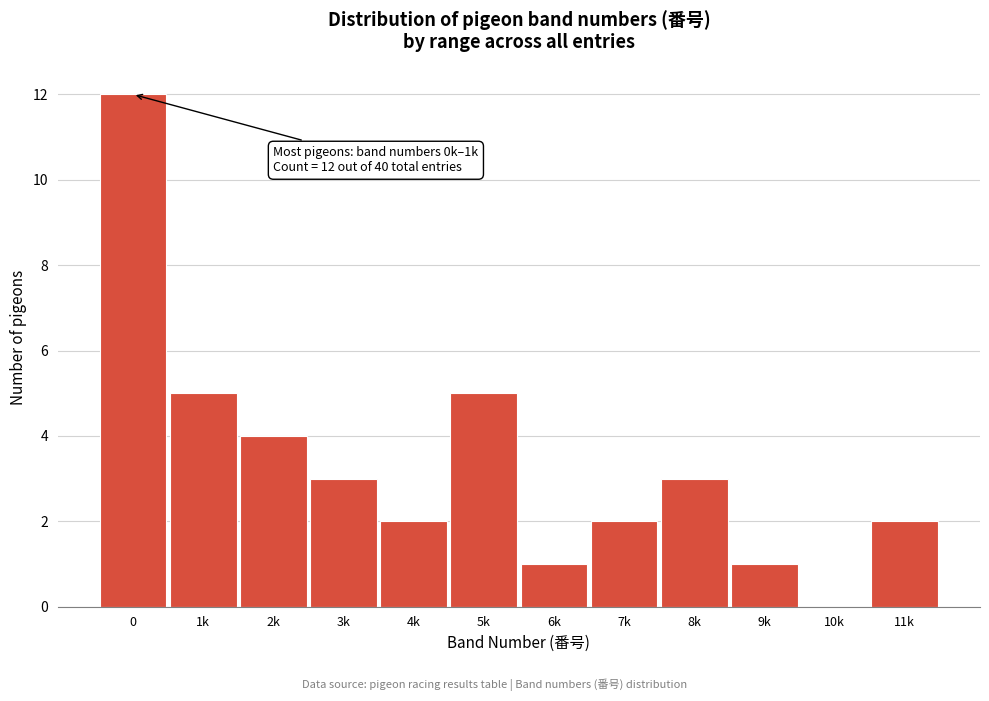

Reading right to left, list all the values displayed in this chart.

11k=2	10k=0	9k=1	8k=3	7k=2	6k=1	5k=5	4k=2	3k=3	2k=4	1k=5	0=12